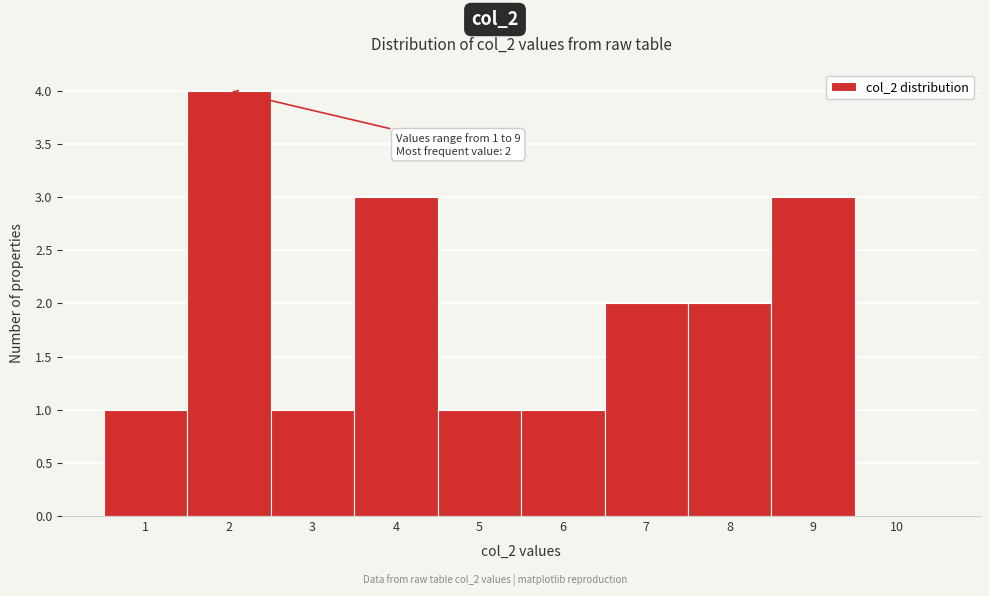

Which range on the x-axis has the tallest bar?

1.5 to 2.5